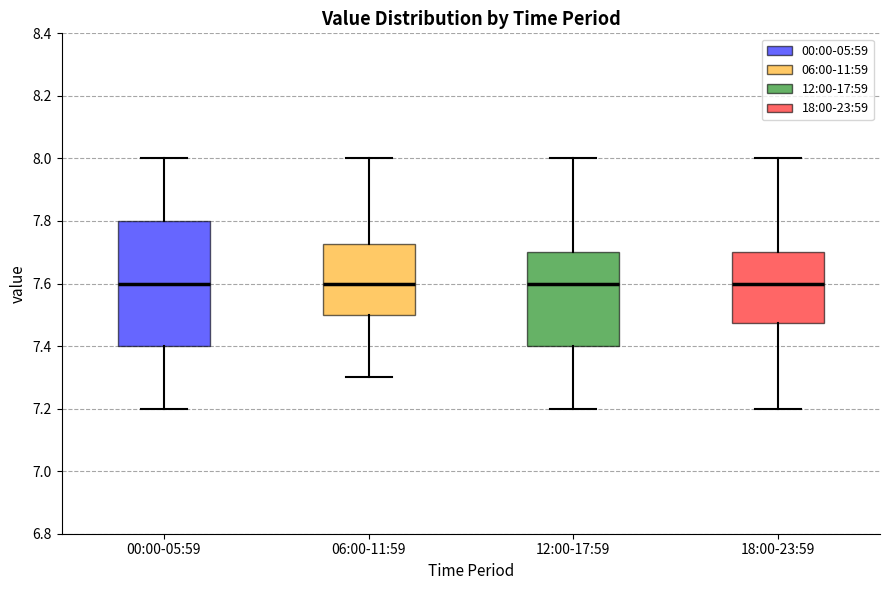

Comparing the boxes themselves (not the whiskers), which one is the tallest?

00:00-05:59